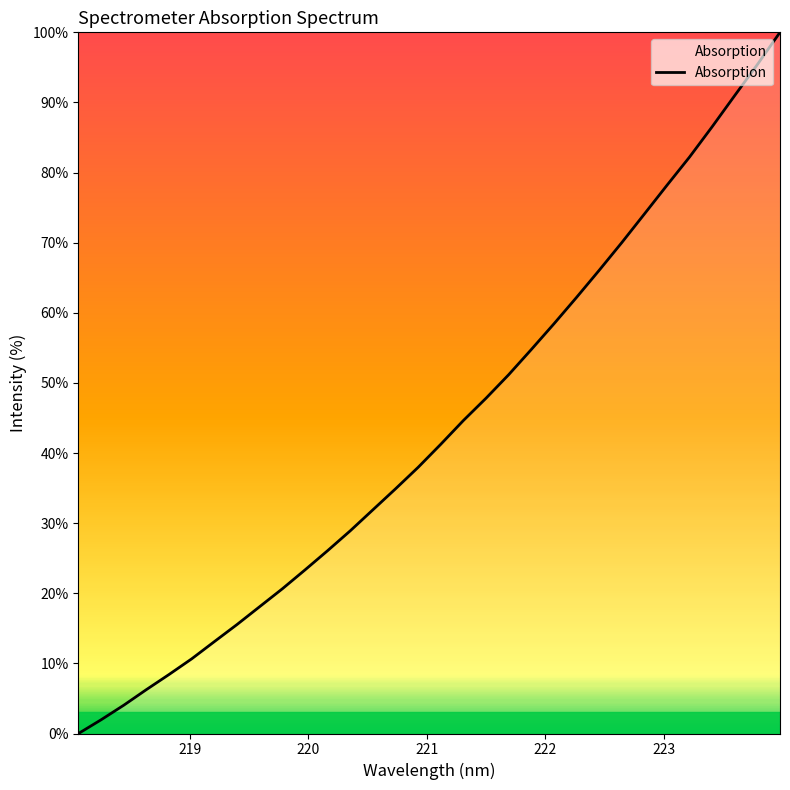

Count the number of values greater than 41.

16